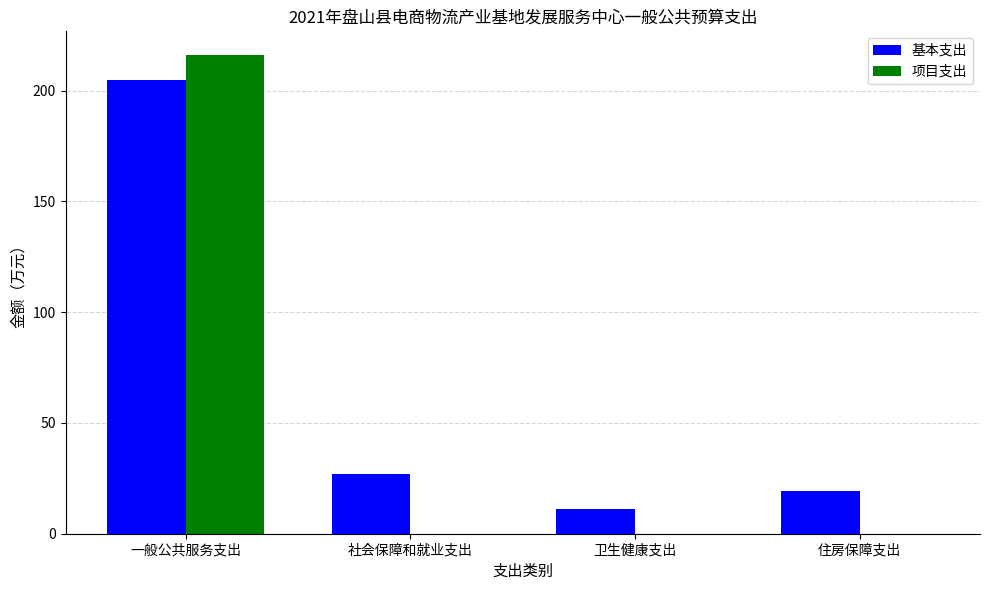

At which label does 基本支出 first exceed 27?

一般公共服务支出